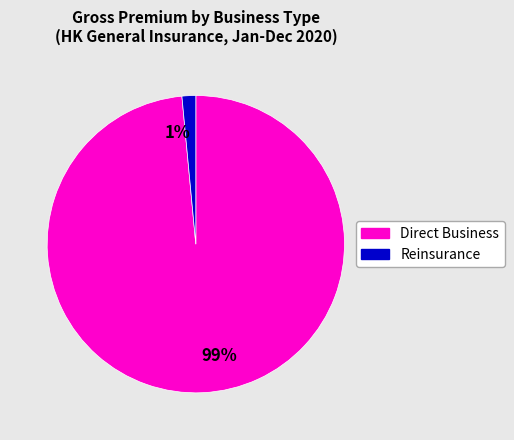

To the nearest percent, what percentage of the pie is Reinsurance?

1%